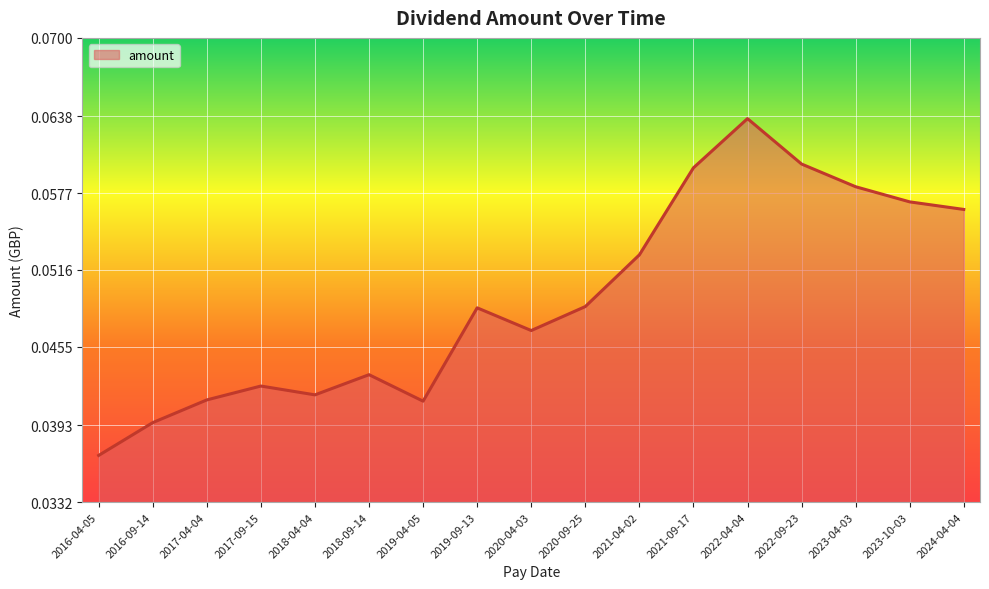

Between 2022-04-04 and 2024-04-04, which is larger?

2022-04-04